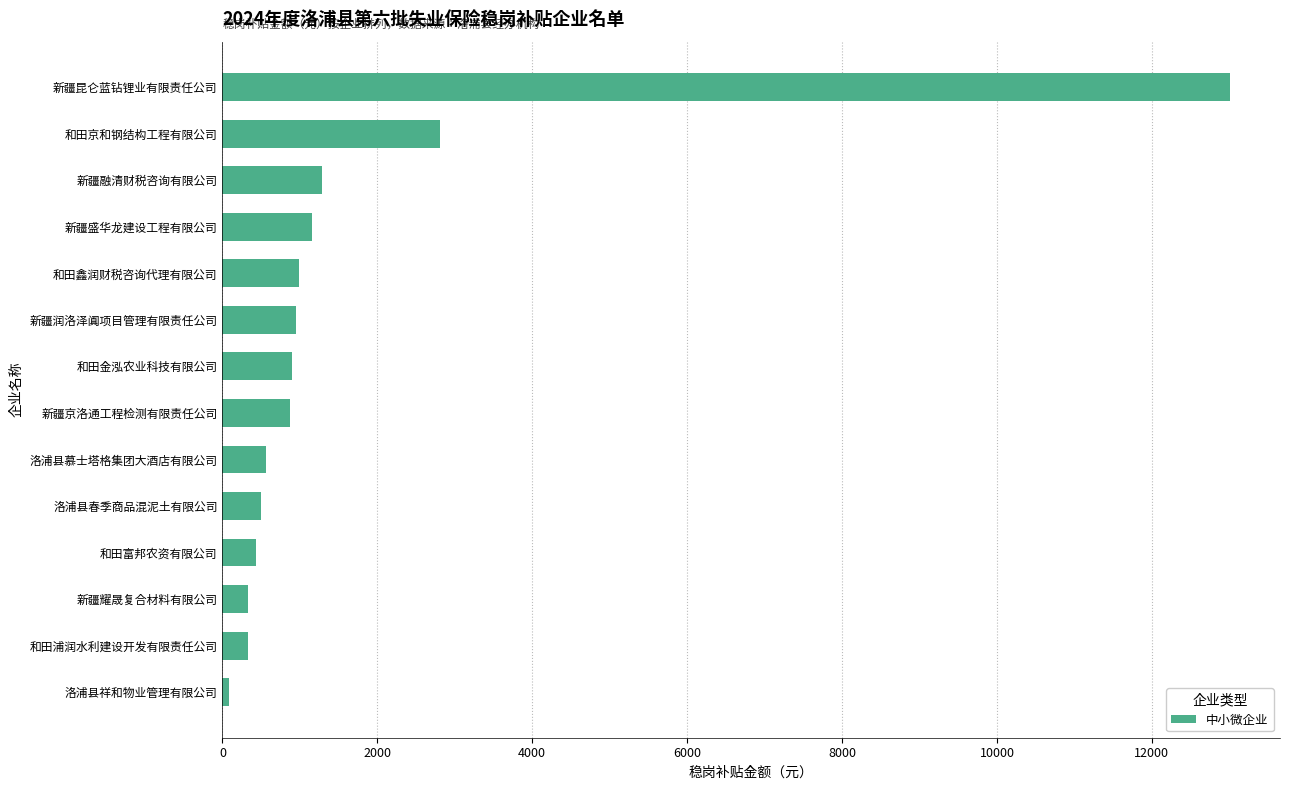

Does the chart contain stacked bars?

No